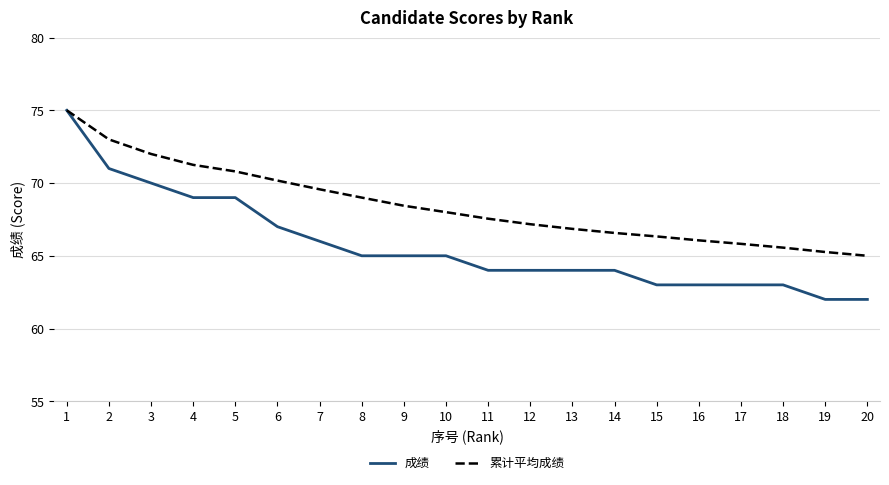

Which series has the widest spread of values?

成绩